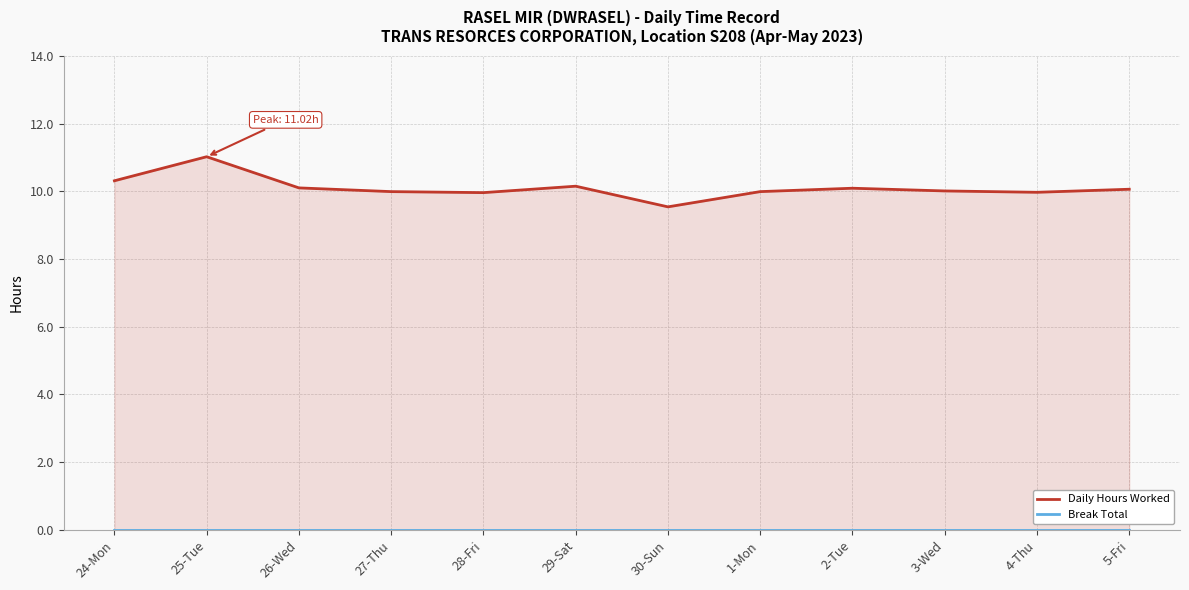

True or false: Daily Hours Worked has more than 2 points higher than both neighbors.

True